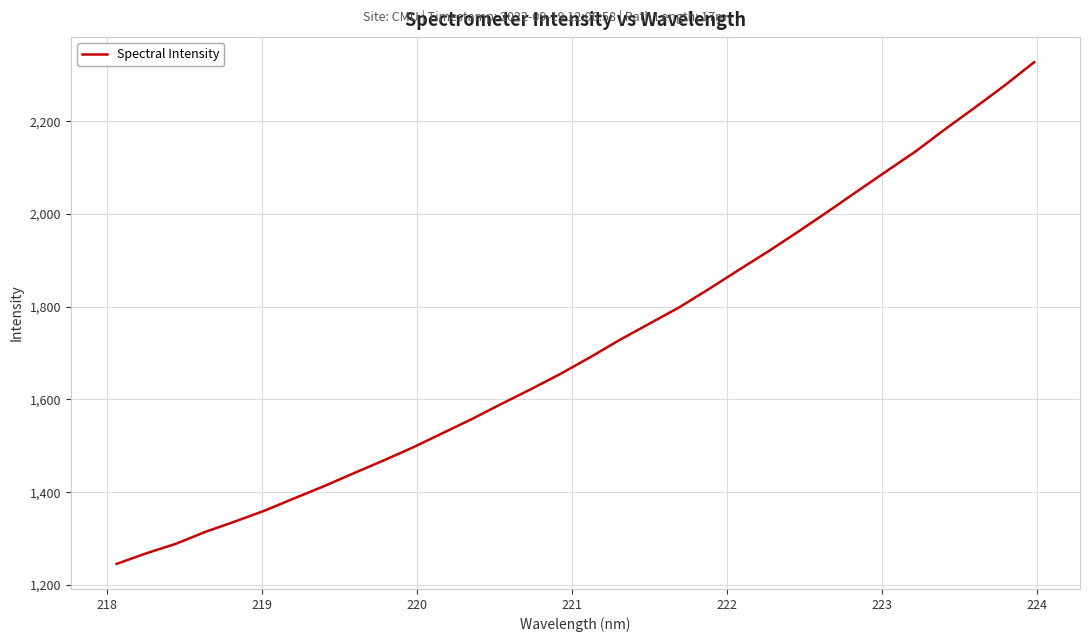

What is the smallest value displayed?

1245.2